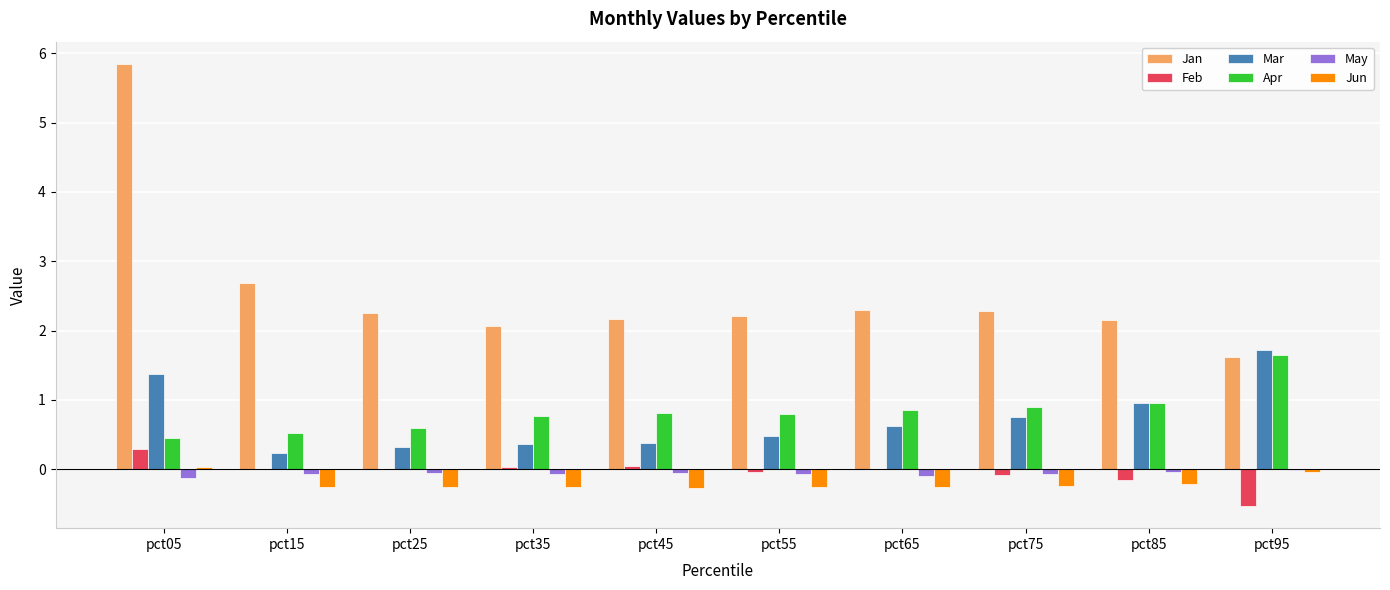

The Jun series shows -0.2 at pct75. True or false?

True